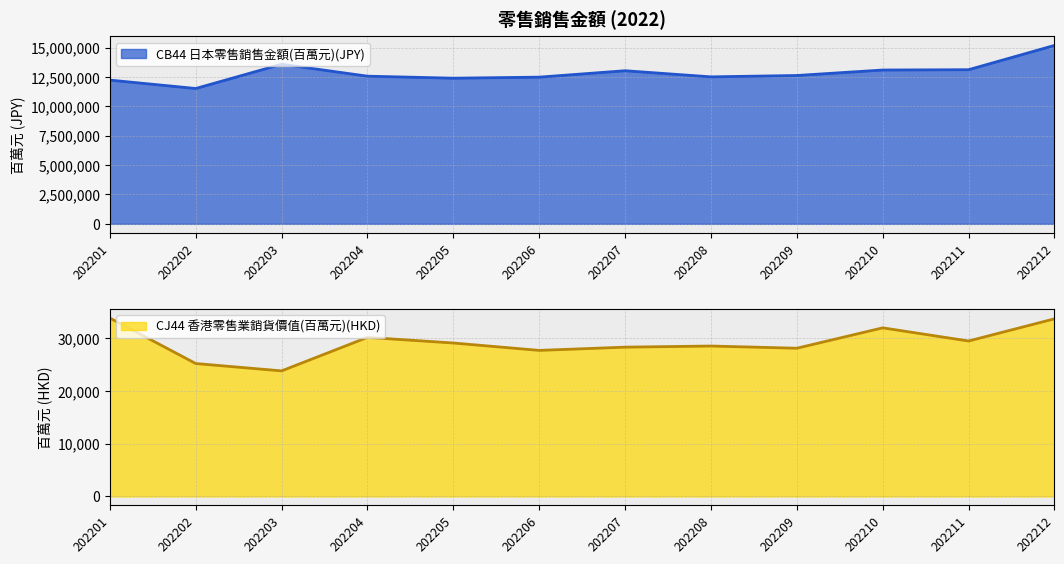

How many lines are shown in the chart?

2